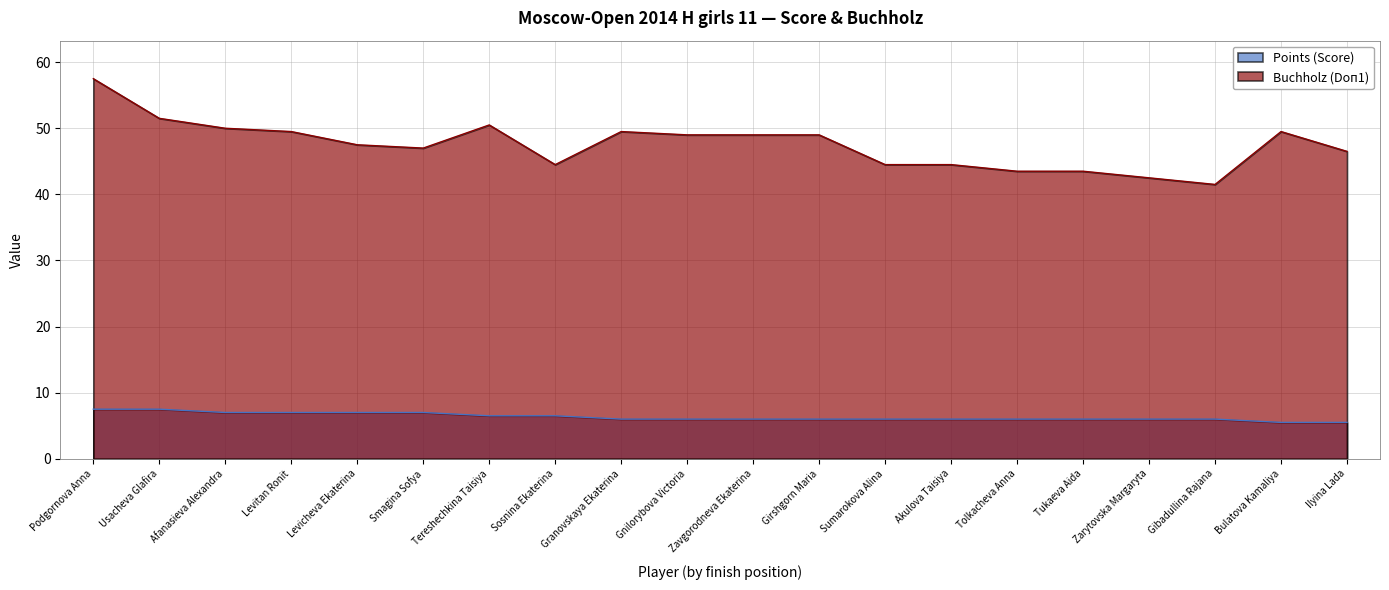

How many lines are shown in the chart?

2